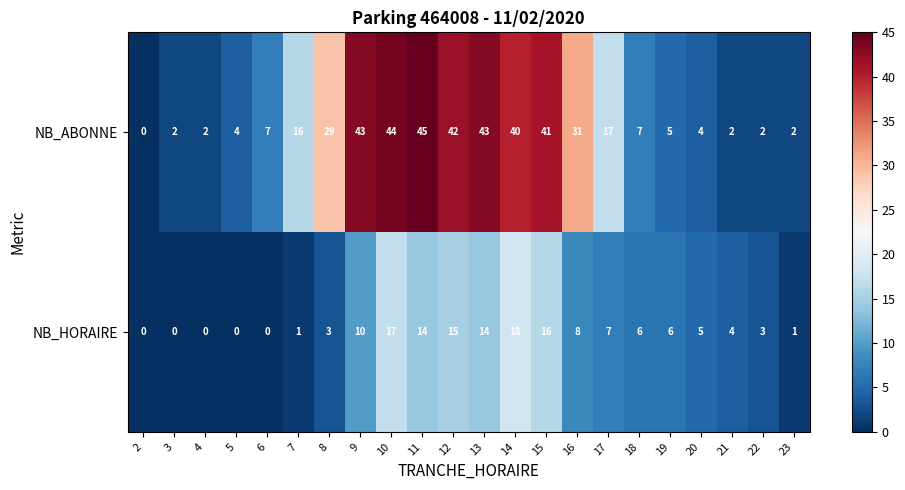

Read the NB_HORAIRE value at 13.

14